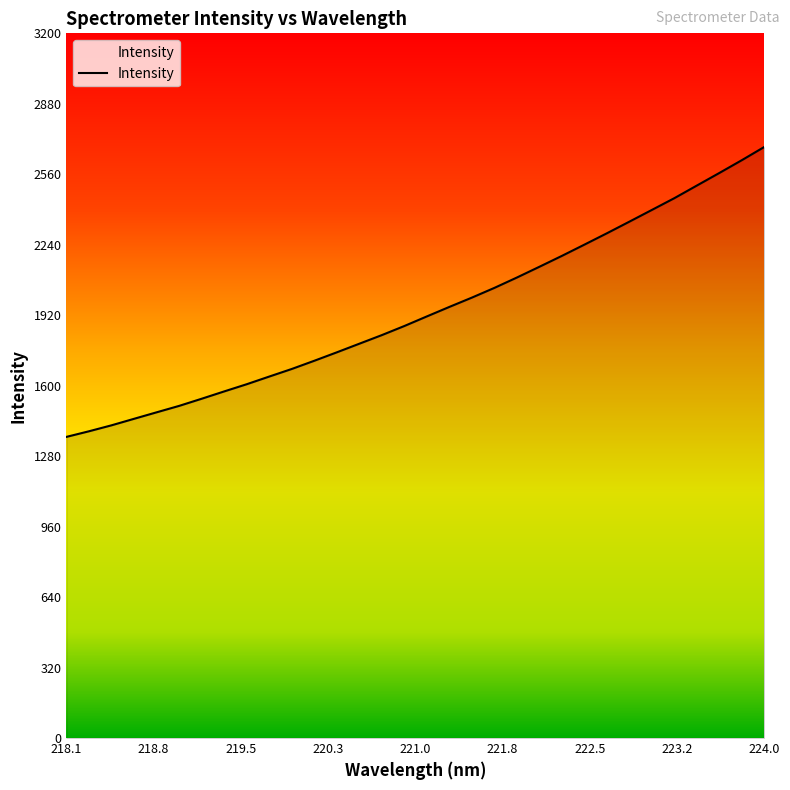

What is the difference between the maximum and minimum values?

1316.6